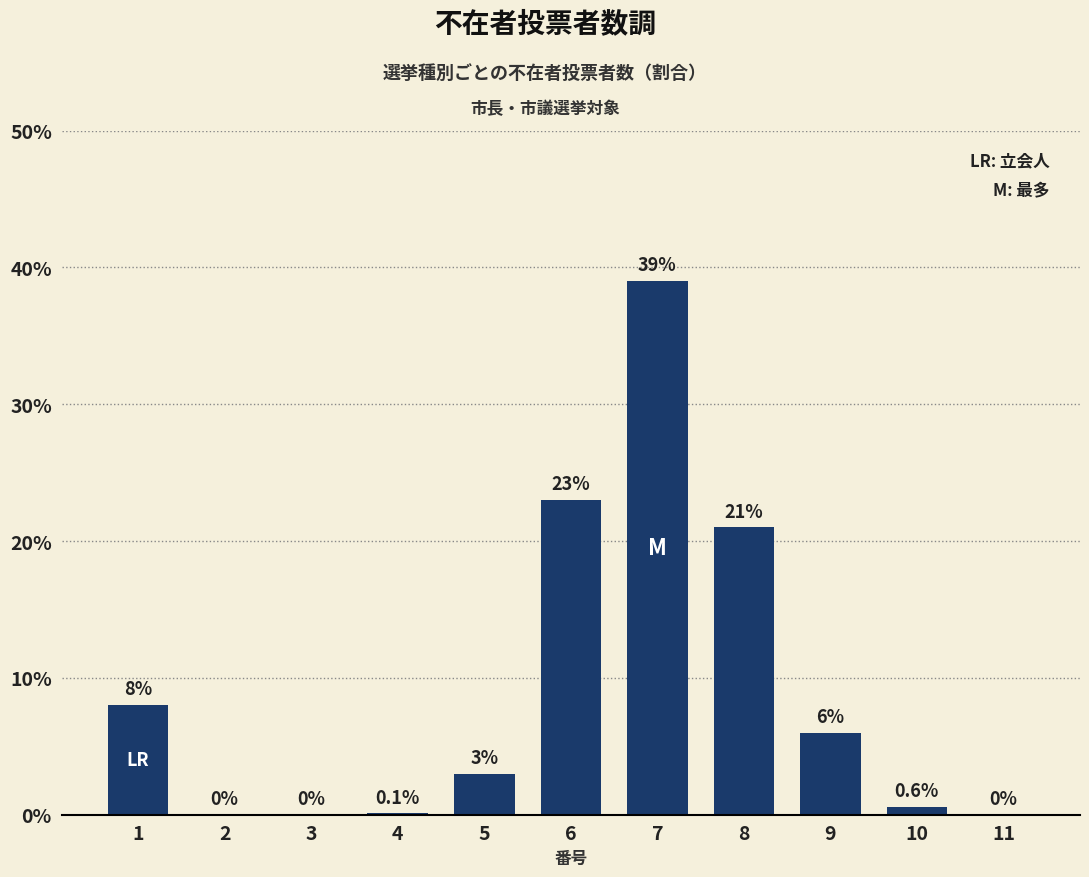

Reading left to right, transcribe all the data shown in this chart.

8.0	0.0	0.0	0.1	3.0	23.0	39.0	21.0	6.0	0.6	0.0